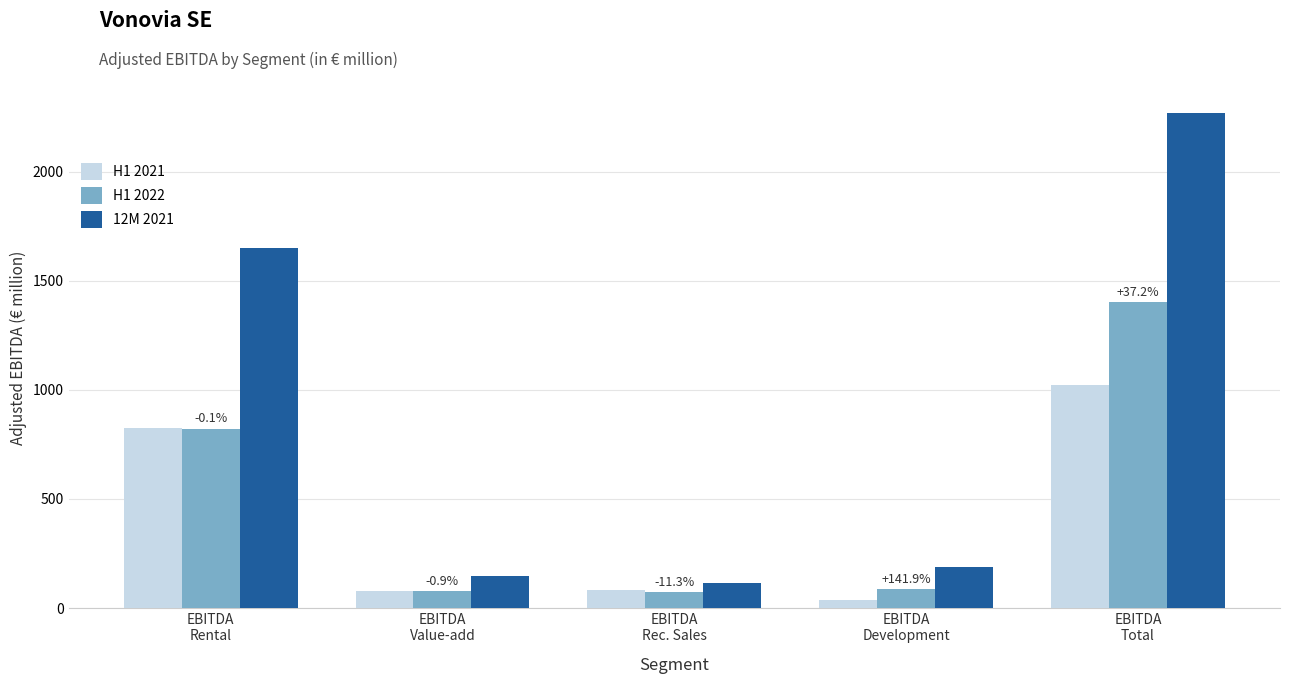

True or false: 12M 2021 has a value of 187.7 at EBITDA
Development.

True